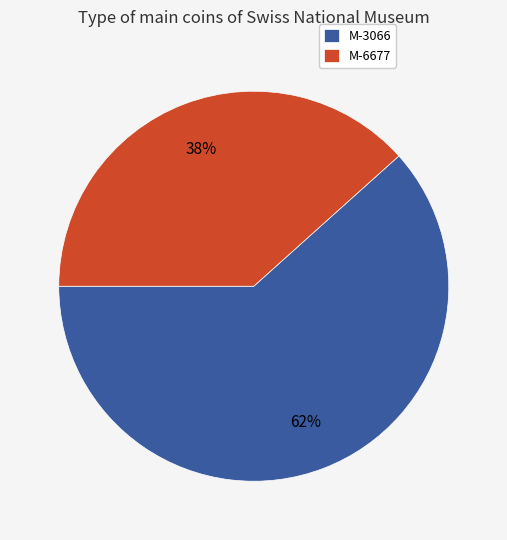

Which slice is the largest?

M-3066